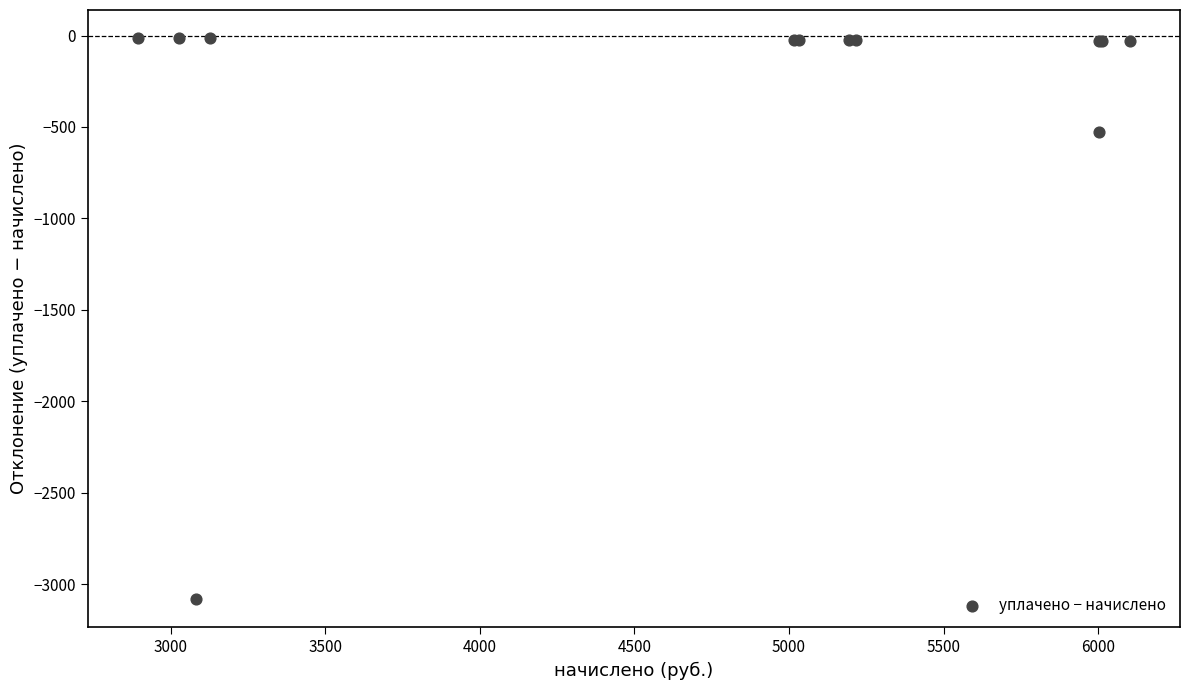

What Y value in the scatter plot is closest to -1548?

-529.1